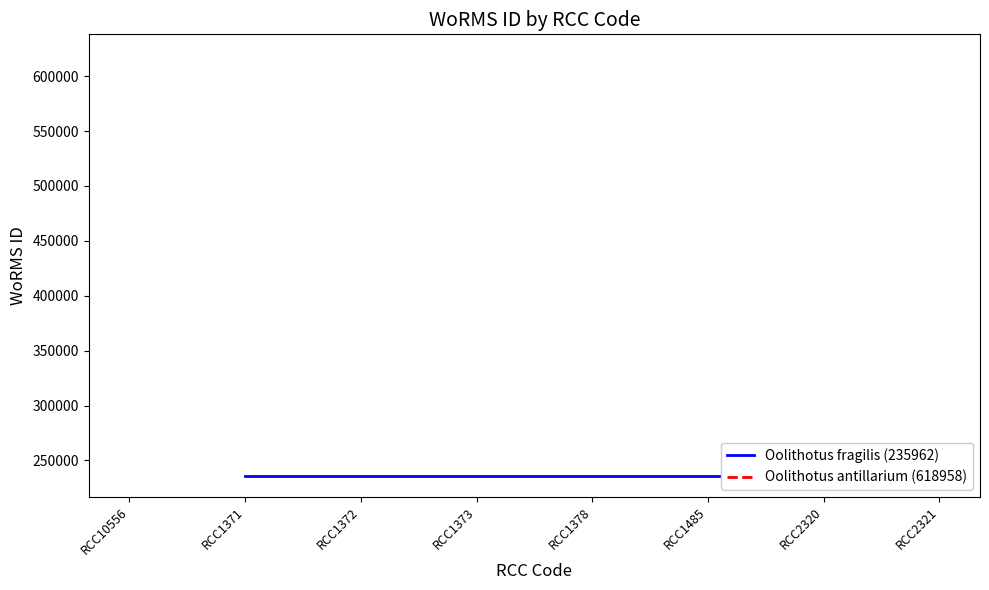

What are all the series names shown in the legend?

Oolithotus fragilis (235962), Oolithotus antillarium (618958)